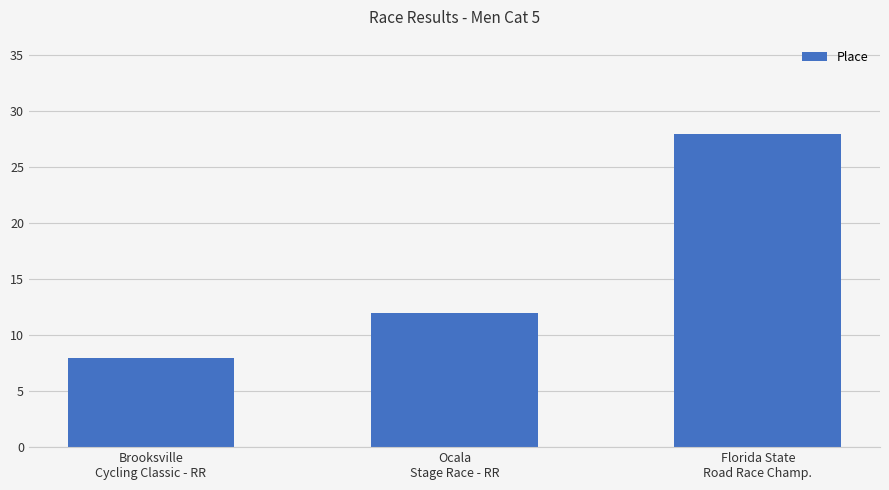

What is the difference between the maximum and minimum values?

20